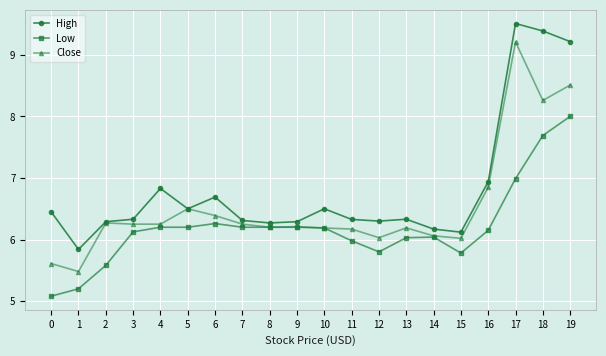

The Low series shows 5.2 at 1. True or false?

True